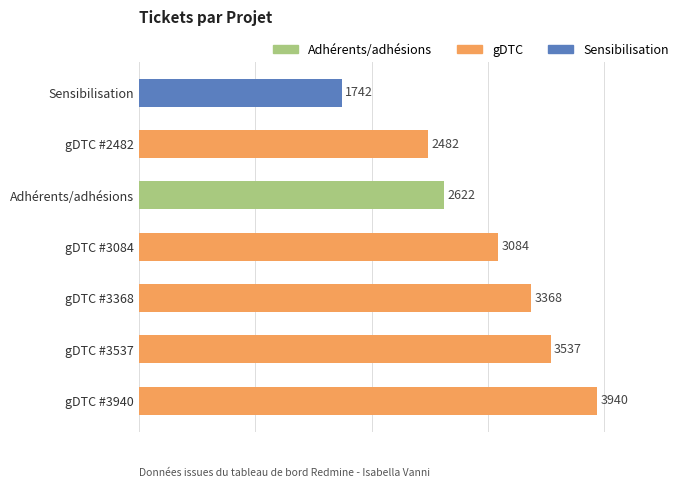

Rank the categories by value from highest to lowest.

gDTC #3940, gDTC #3537, gDTC #3368, gDTC #3084, Adhérents/adhésions, gDTC #2482, Sensibilisation